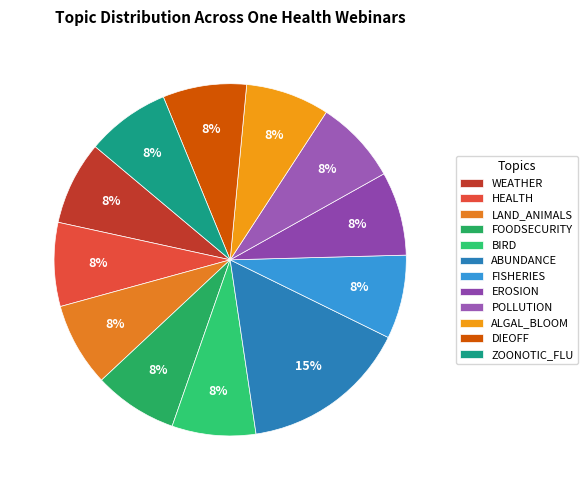

How many segments does this pie chart have?

12